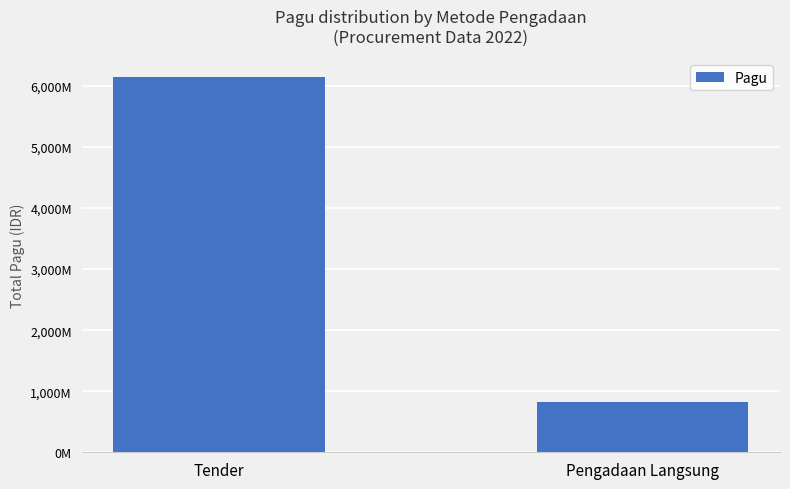

Are the bars horizontal?

No